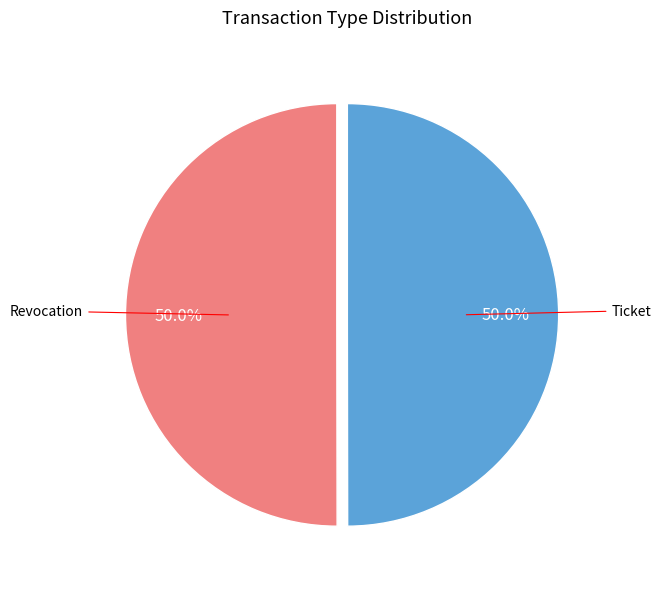

Which slice is the largest?

Revocation